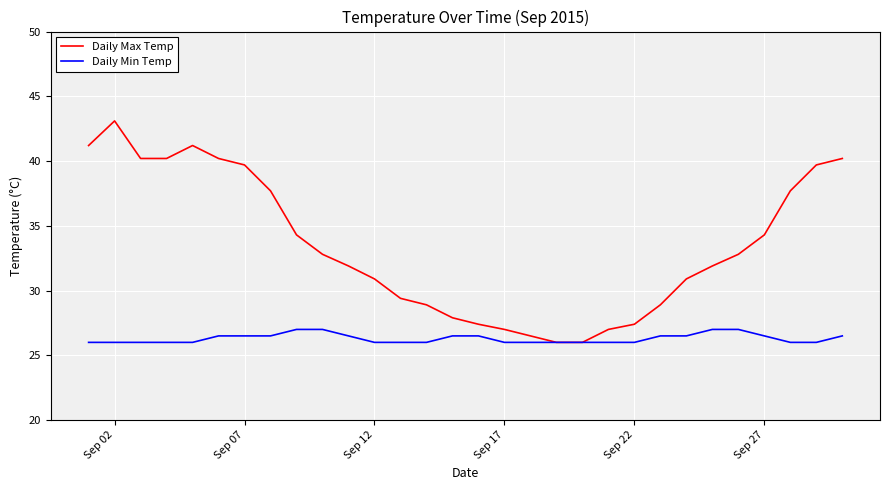

How many categories are shown in the chart?

30